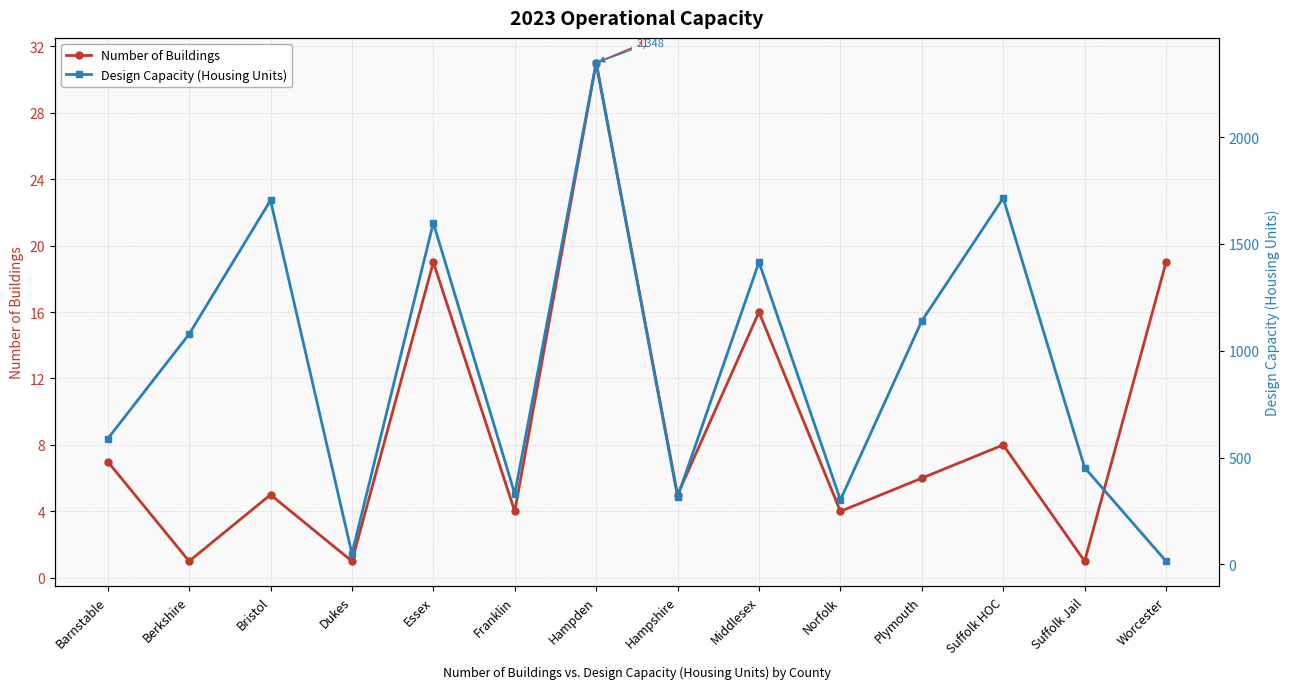

True or false: Number of Buildings has a value of 2 at Dukes.

False